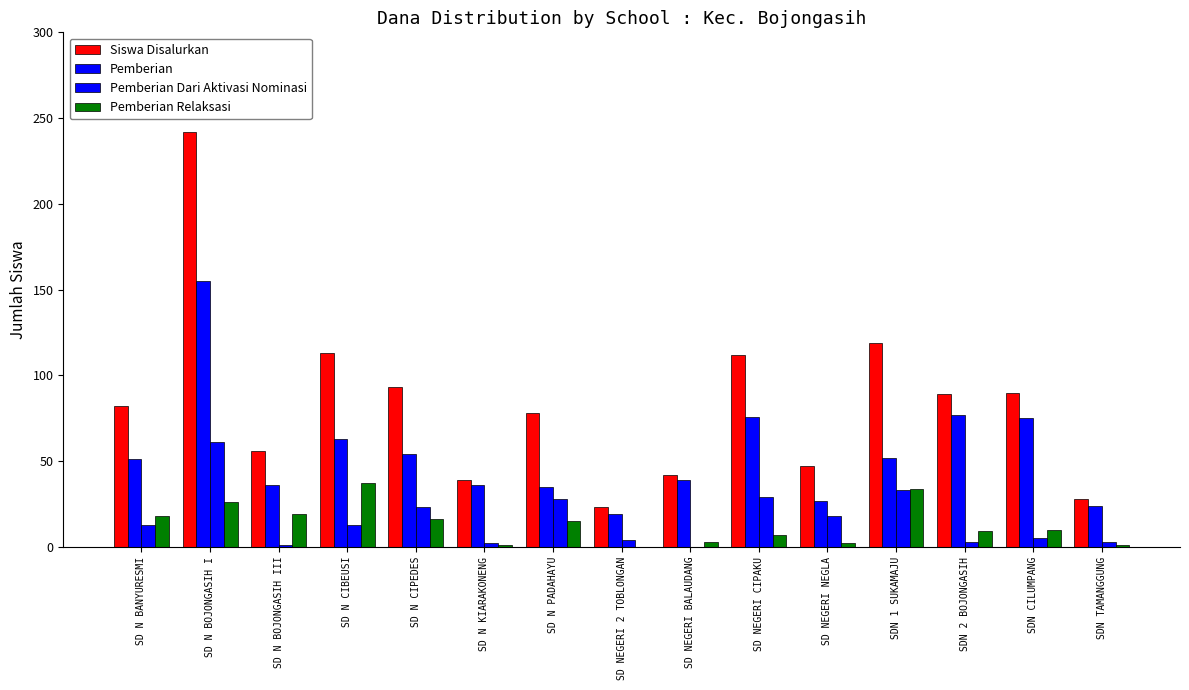

Does the chart contain stacked bars?

No